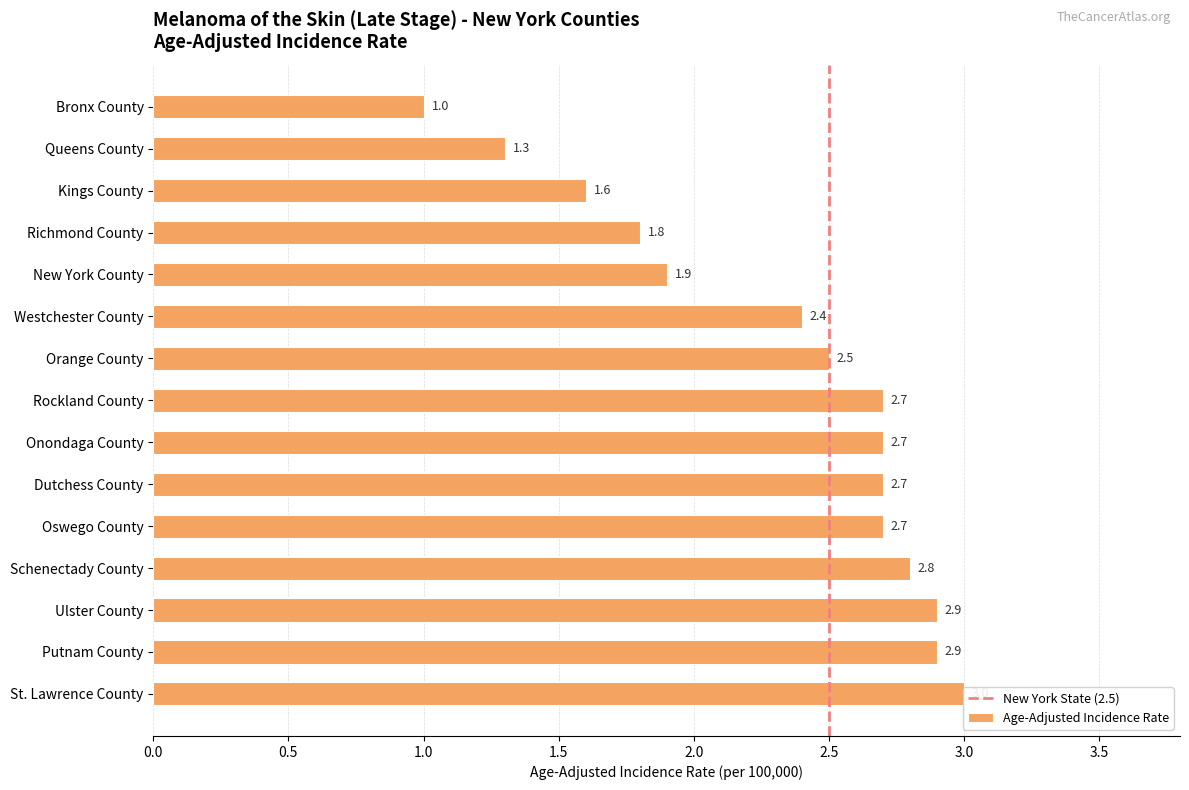

What is the difference between the values at Ulster County and Onondaga County?

0.2